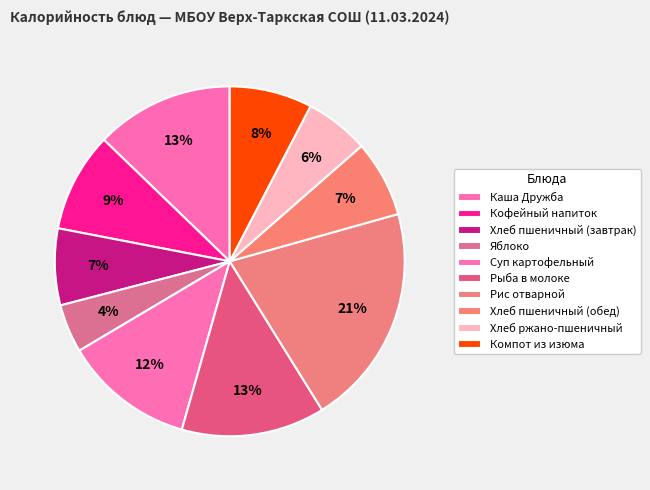

Is there a majority slice in this chart?

No